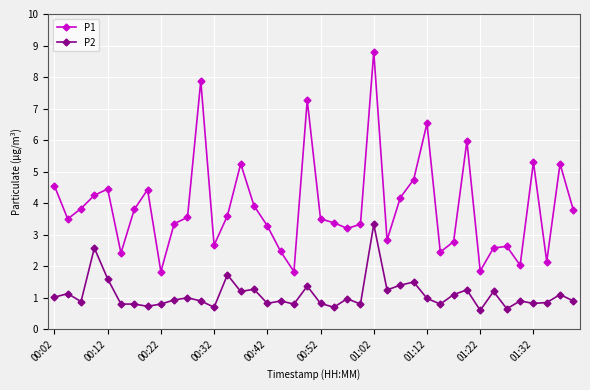

Does the chart have visible grid lines?

Yes